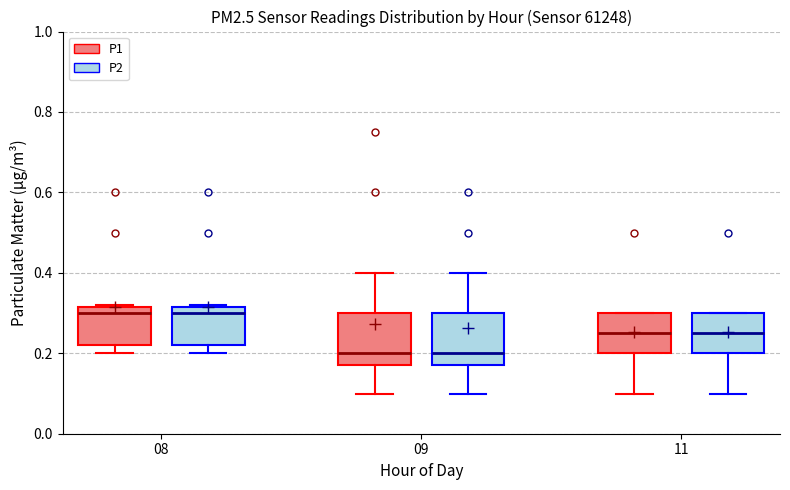

Reading left to right, read every box against the y-axis: the position of its median line, the range the box covers, and the ends of its whiskers. The values are not printed on the chart, so give them approximately, as read against the axis.

08 (P1): median 0.30, box 0.22 to 0.32, whiskers 0.20 to 0.32
08 (P2): median 0.30, box 0.22 to 0.32, whiskers 0.20 to 0.32
09 (P1): median 0.20, box 0.18 to 0.30, whiskers 0.10 to 0.40
09 (P2): median 0.20, box 0.18 to 0.30, whiskers 0.10 to 0.40
11 (P1): median 0.26, box 0.20 to 0.30, whiskers 0.10 to 0.30
11 (P2): median 0.26, box 0.20 to 0.30, whiskers 0.10 to 0.30